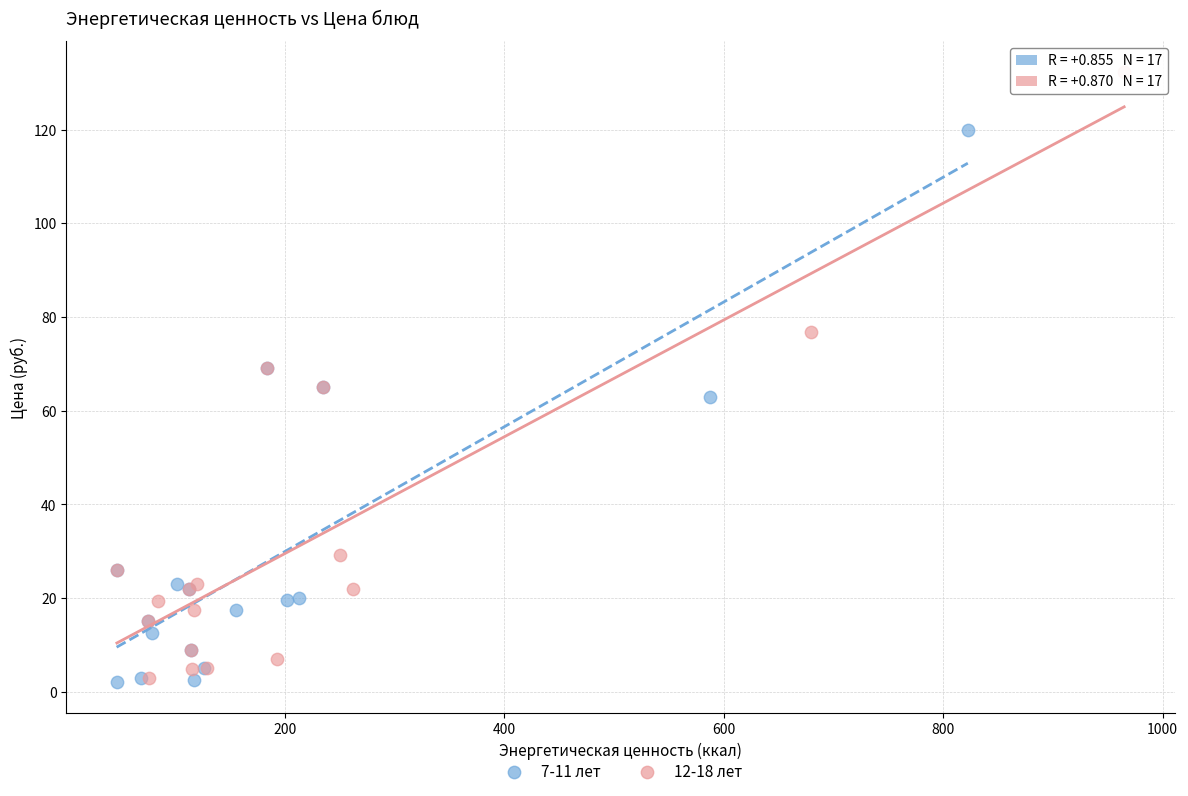

Which series reaches the maximum Y coordinate?

12-18 лет